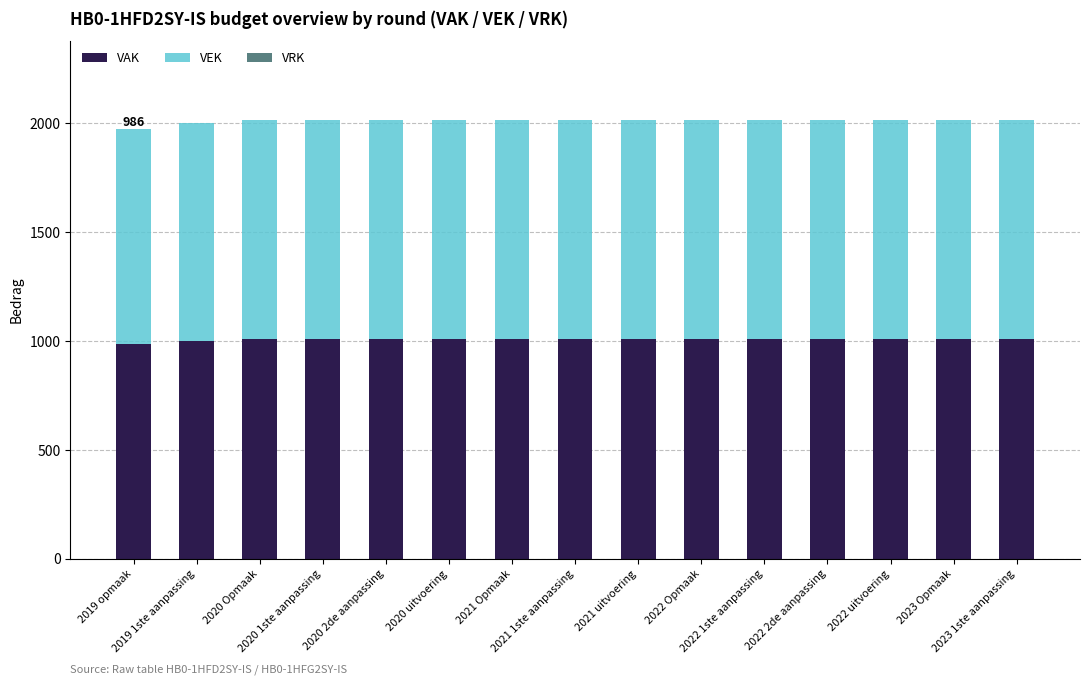

What is the sum of all VAK values?

15090